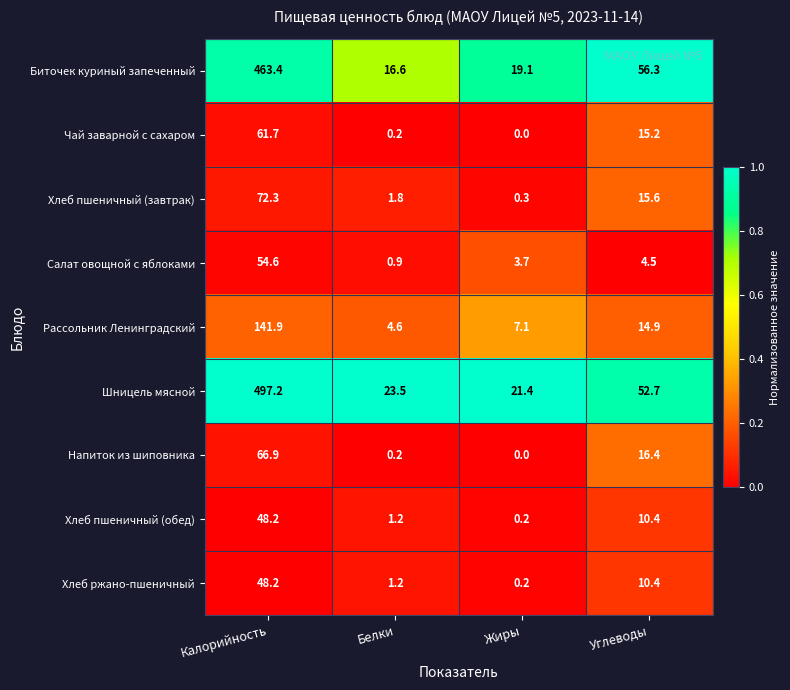

What is the difference between the highest and lowest values at Углеводы?

51.8